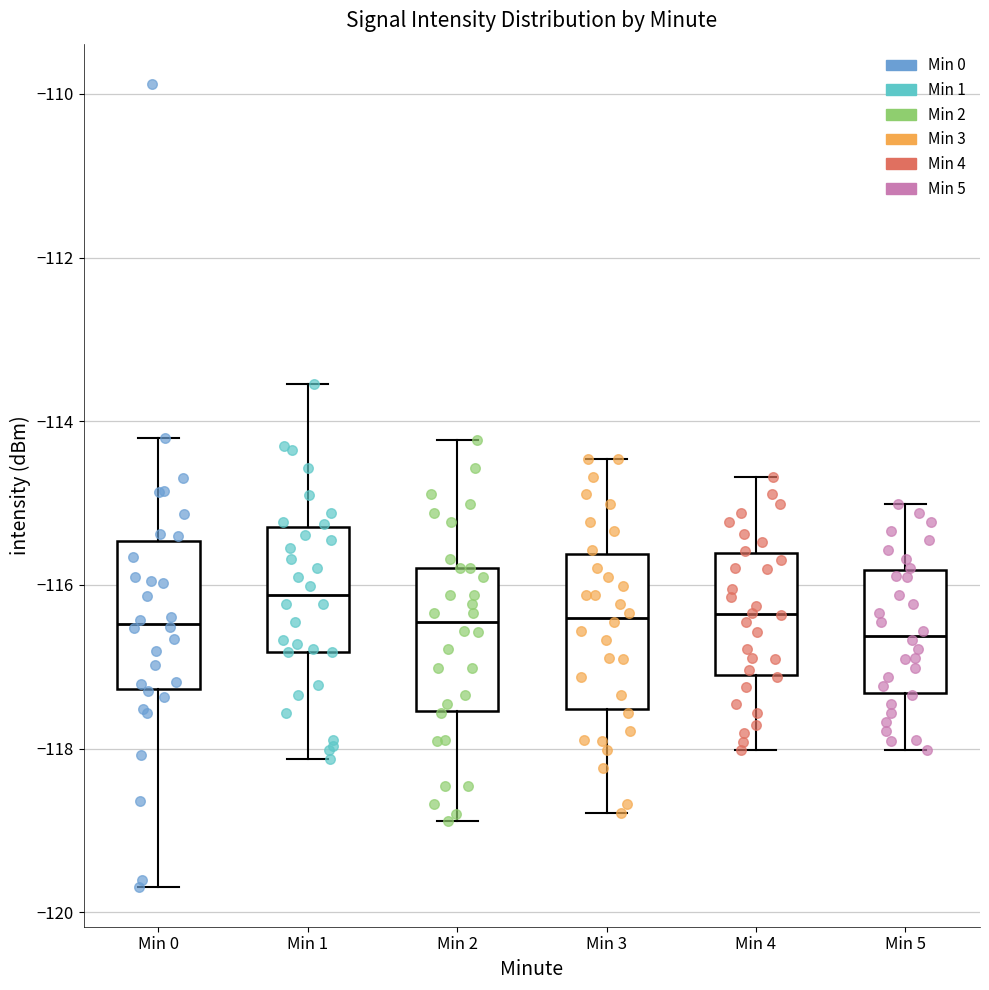

Reading left to right, read every box against the y-axis: the position of its median line, the range the box covers, and the ends of its whiskers. The values are not printed on the chart, so give them approximately, as read against the axis.

Min 0: median -116.4, box -117.2 to -115.4, whiskers -119.6 to -114.2
Min 1: median -116.2, box -116.8 to -115.2, whiskers -118.2 to -113.6
Min 2: median -116.4, box -117.6 to -115.8, whiskers -118.8 to -114.2
Min 3: median -116.4, box -117.6 to -115.6, whiskers -118.8 to -114.4
Min 4: median -116.4, box -117.2 to -115.6, whiskers -118.0 to -114.6
Min 5: median -116.6, box -117.4 to -115.8, whiskers -118.0 to -115.0